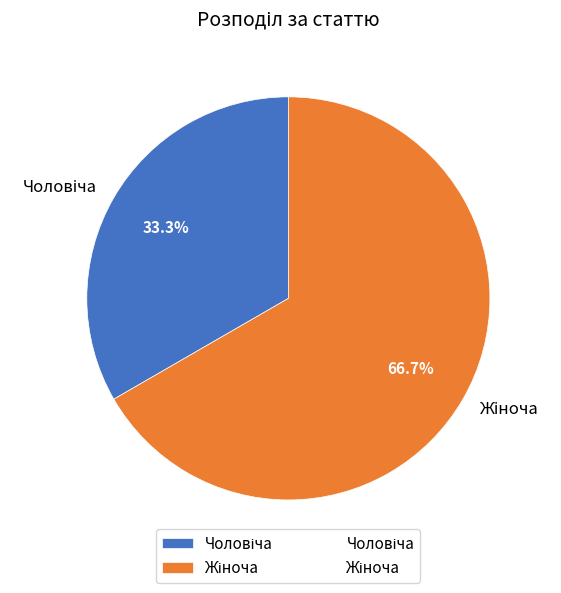

Does any single category account for the majority?

Yes